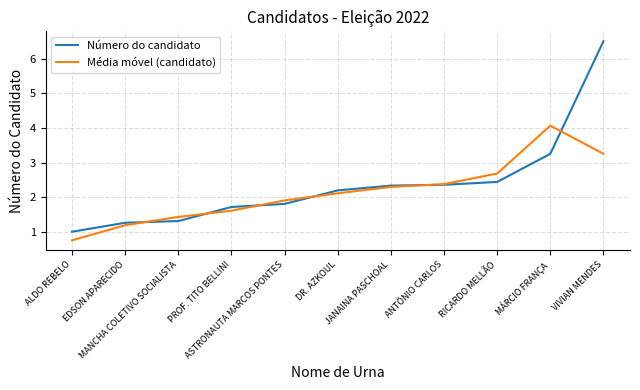

Rank the series by their maximum value, from lowest to highest.

Média móvel (candidato), Número do candidato